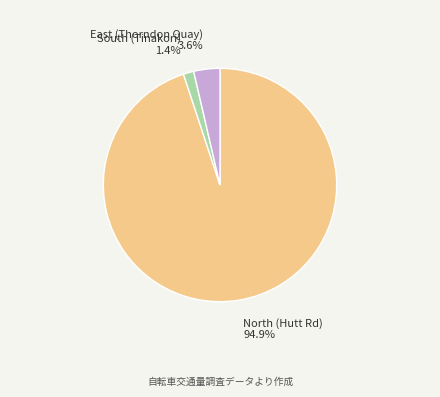

Is there a majority slice in this chart?

Yes